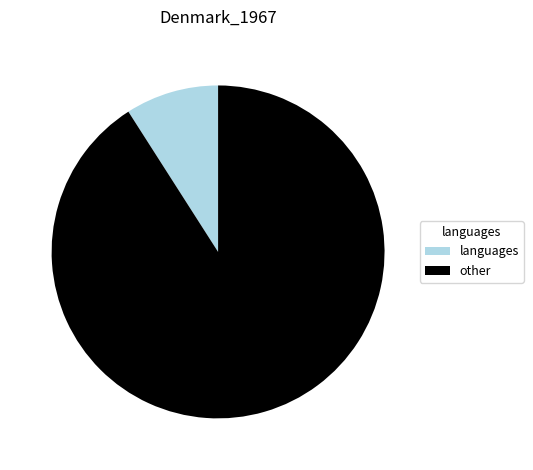

Rank the categories by value from highest to lowest.

other, languages